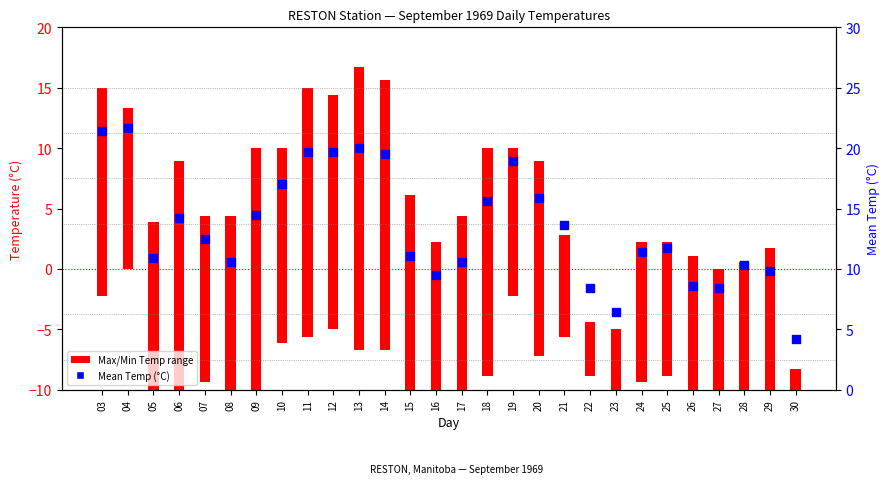

Approximately how many times larger is the value at 14 compared to 16?

2.1